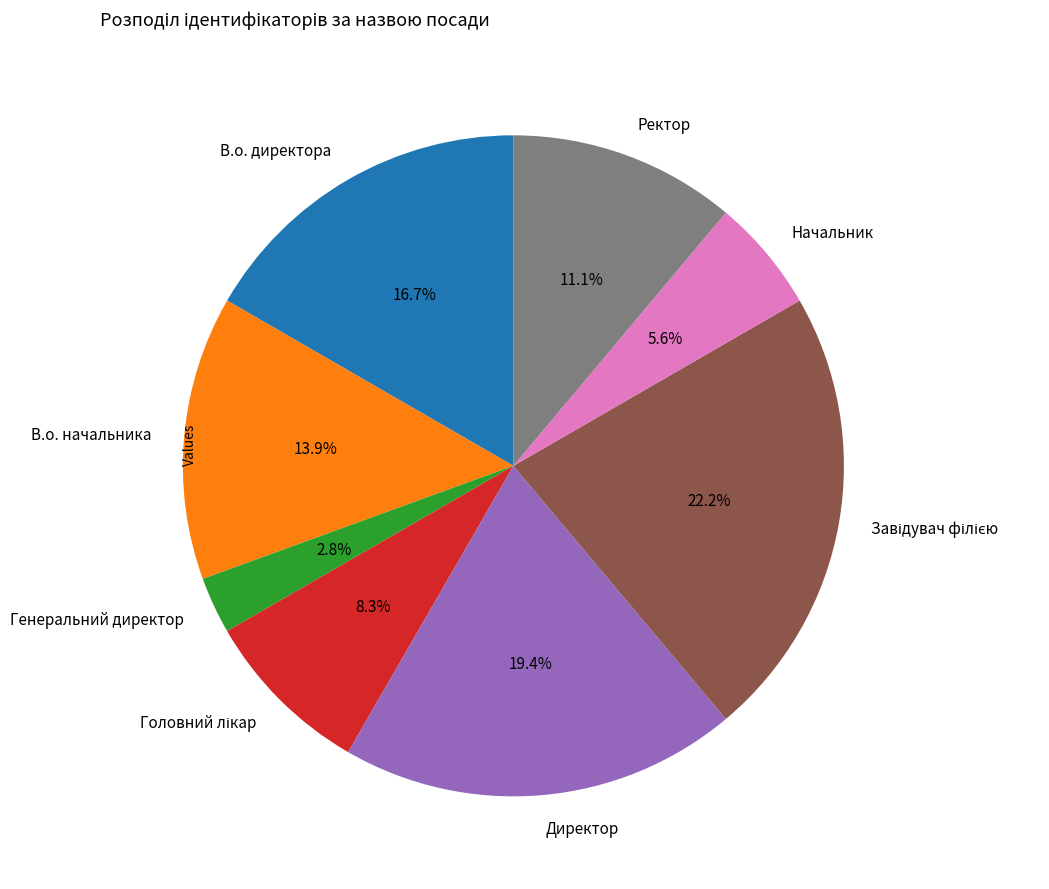

Which slice is the smallest?

Генеральний директор